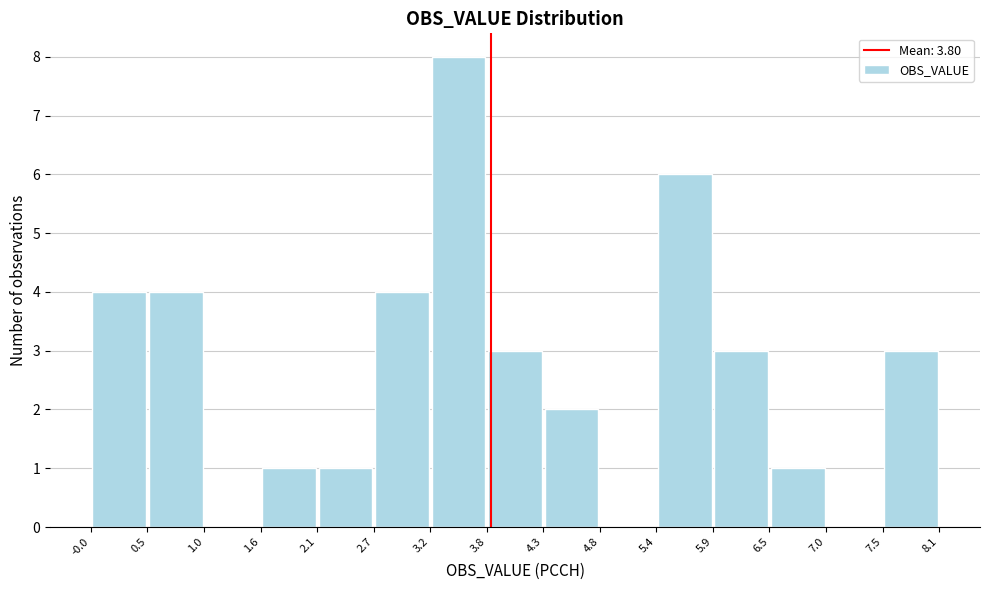

Reading left to right, transcribe this chart: for each bar, give the range it covers on the x-axis and its height. The values are not printed on the chart, so give them approximately, as read against the axis.

-0.0 to 0.5: 4
0.5 to 1.0: 4
1.0 to 1.6: 0
1.6 to 2.1: 1
2.1 to 2.7: 1
2.7 to 3.2: 4
3.2 to 3.8: 8
3.8 to 4.3: 3
4.3 to 4.8: 2
4.8 to 5.4: 0
5.4 to 5.9: 6
5.9 to 6.5: 3
6.5 to 7.0: 1
7.0 to 7.5: 0
7.5 to 8.1: 3